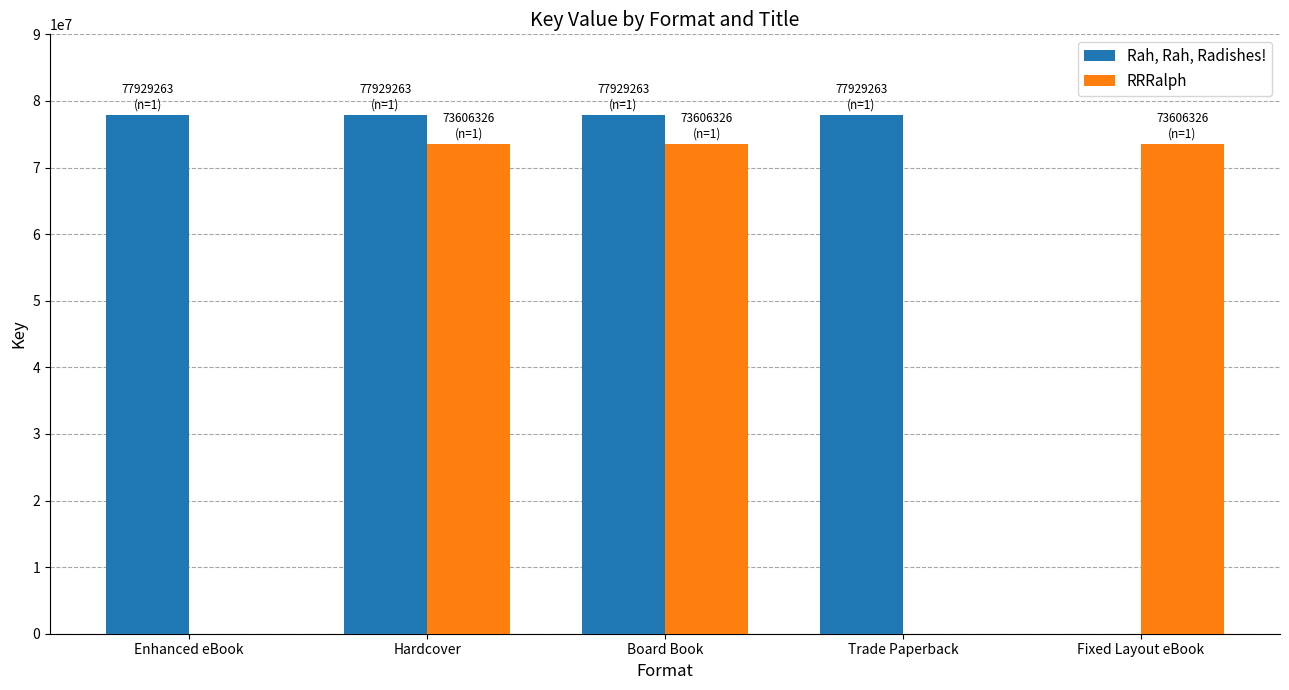

True or false: Rah, Rah, Radishes! has a value of 44895740 at Fixed Layout eBook.

False